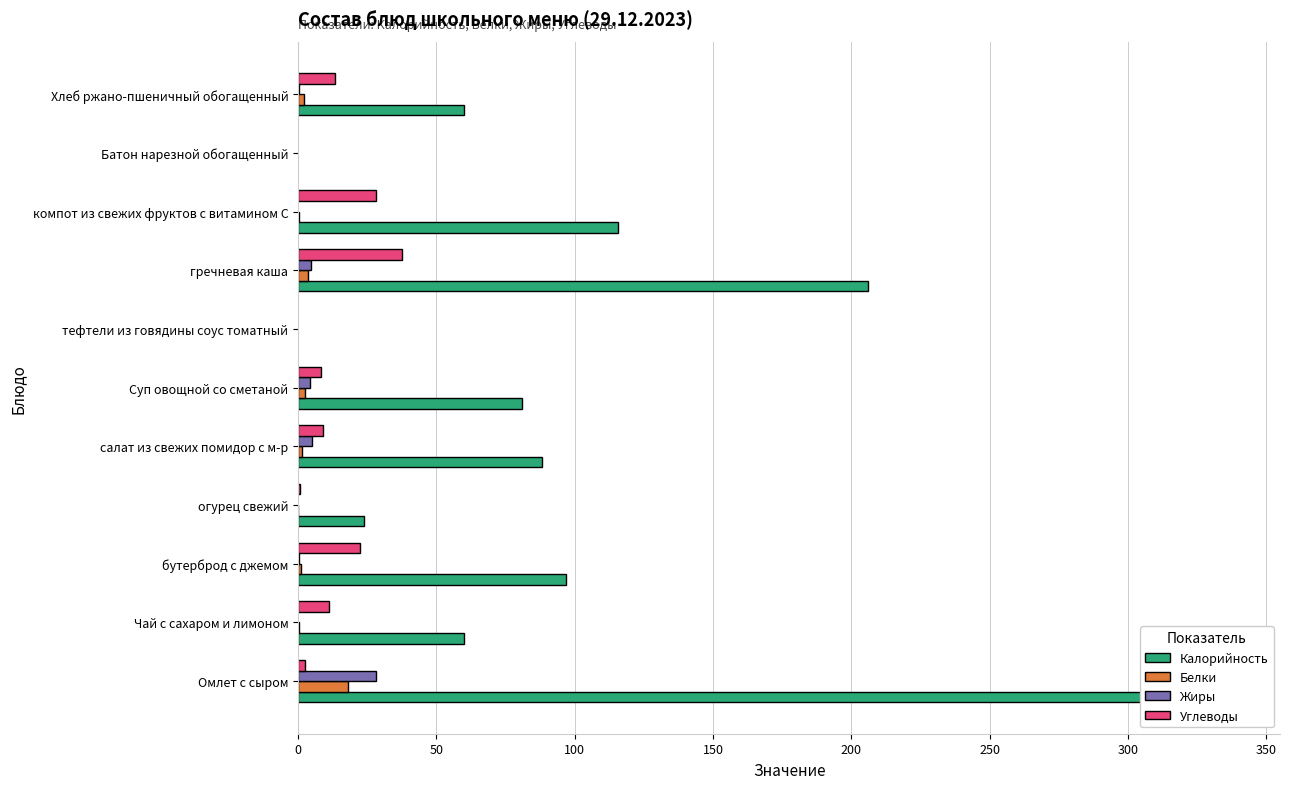

Which series has the widest spread of values?

Калорийность